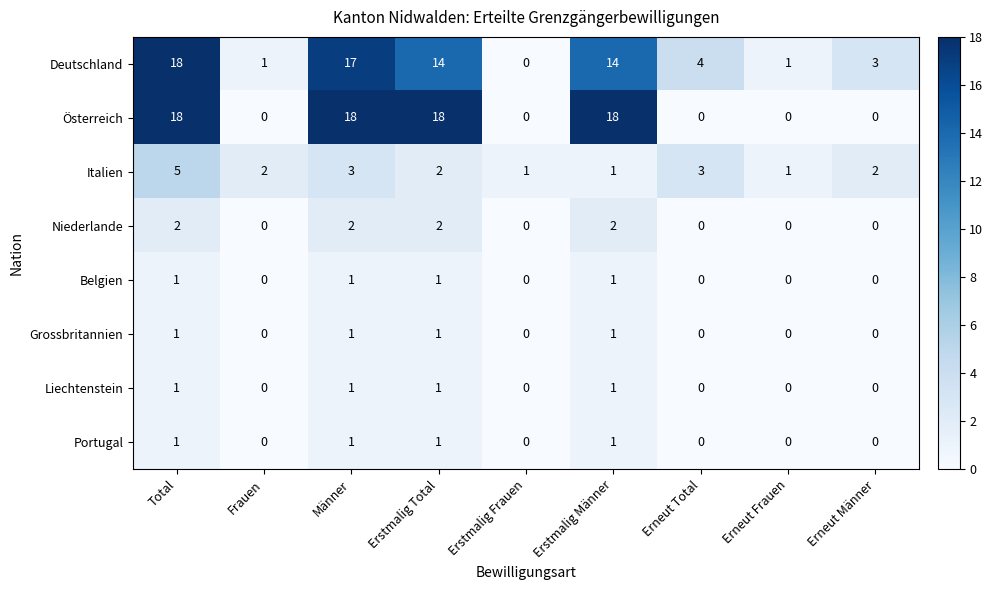

Count the Österreich values in the range 0 to 18.

9